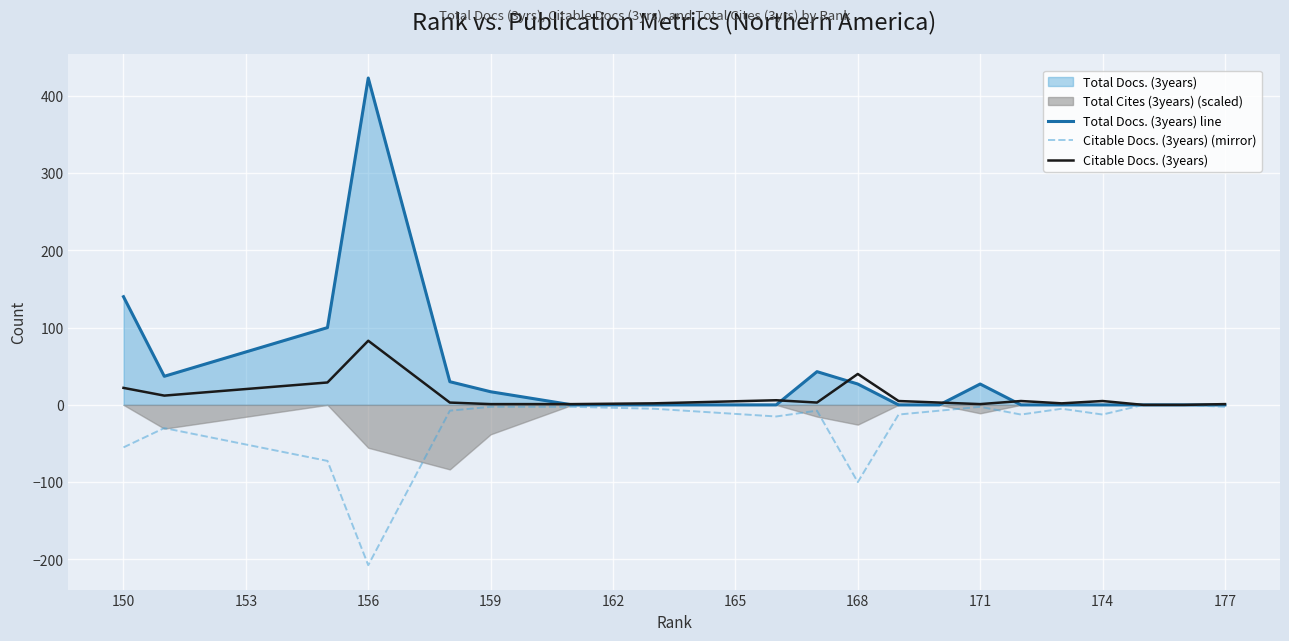

At which category does Citable Docs. (3years) reach its first local peak?

174